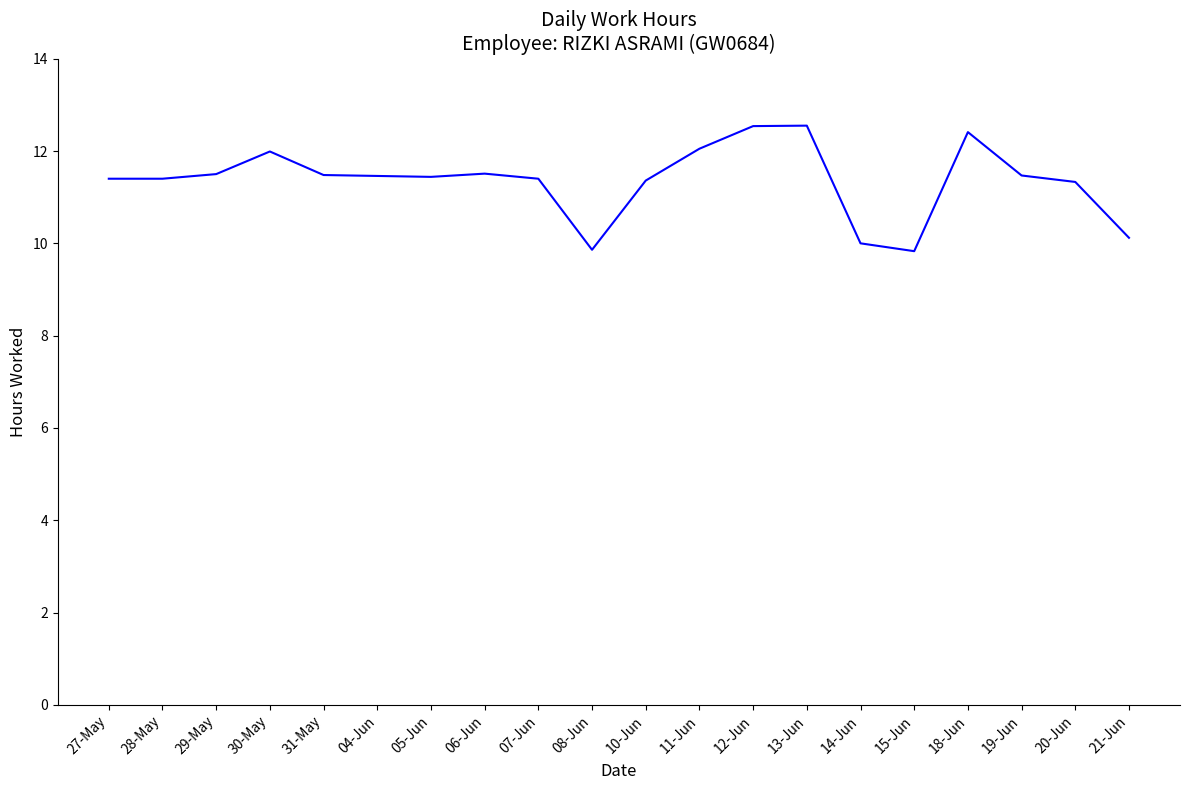

The chart shows a value of 19.0 at 11-Jun. True or false?

False